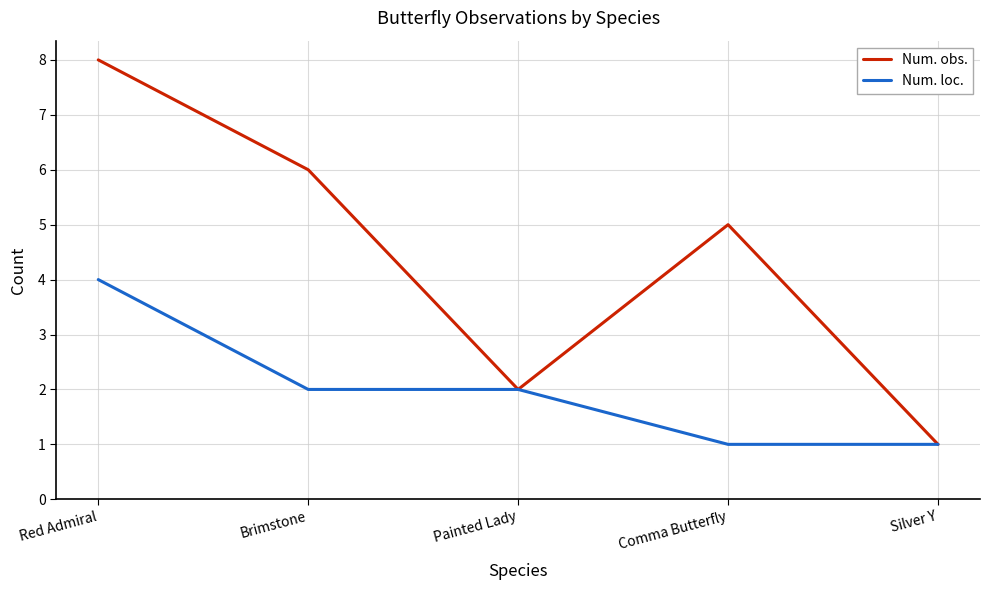

True or false: Num. loc. has a value of 0 at Comma Butterfly.

False